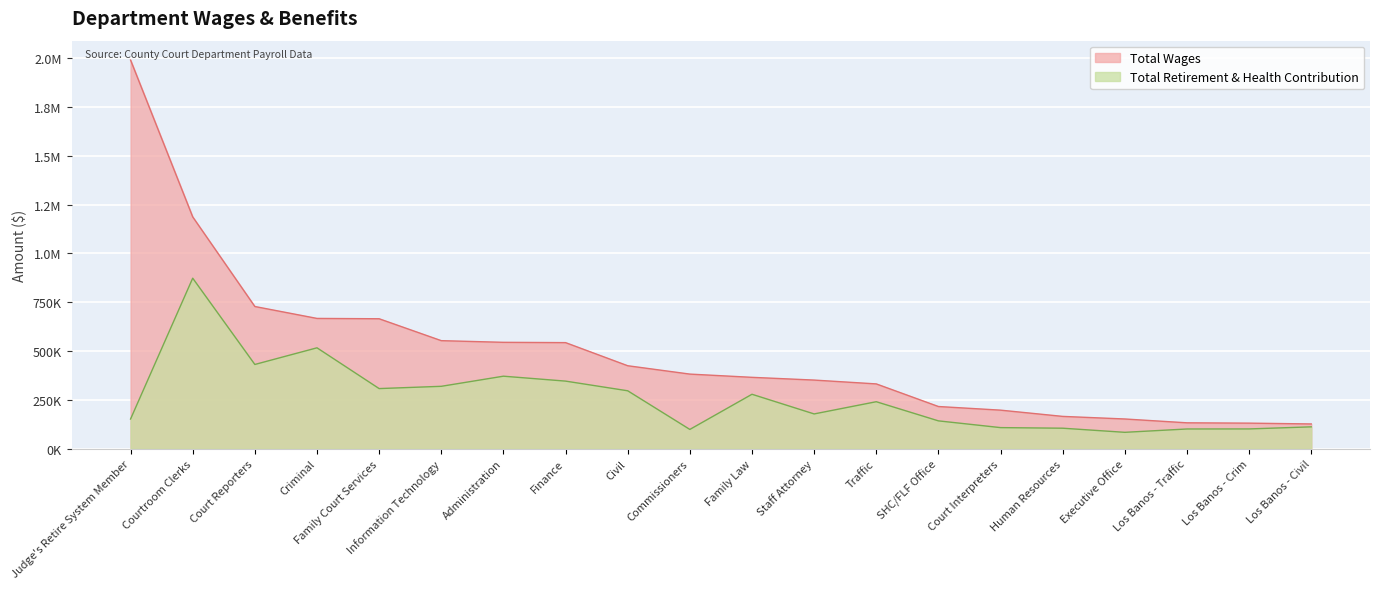

What is the difference between the Total Wages values at Civil and SHC/FLF Office?

208849